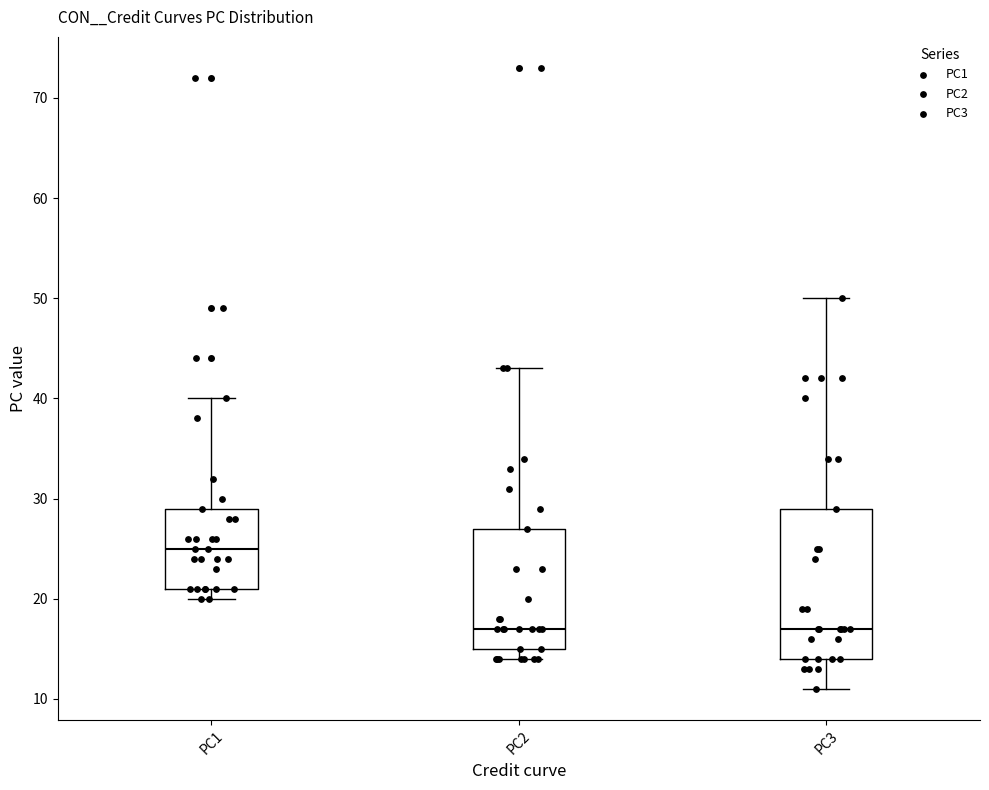

Where is the upper edge of the box for PC3 on the y-axis? The values are not printed on the chart, so give them approximately, as read against the axis.

29